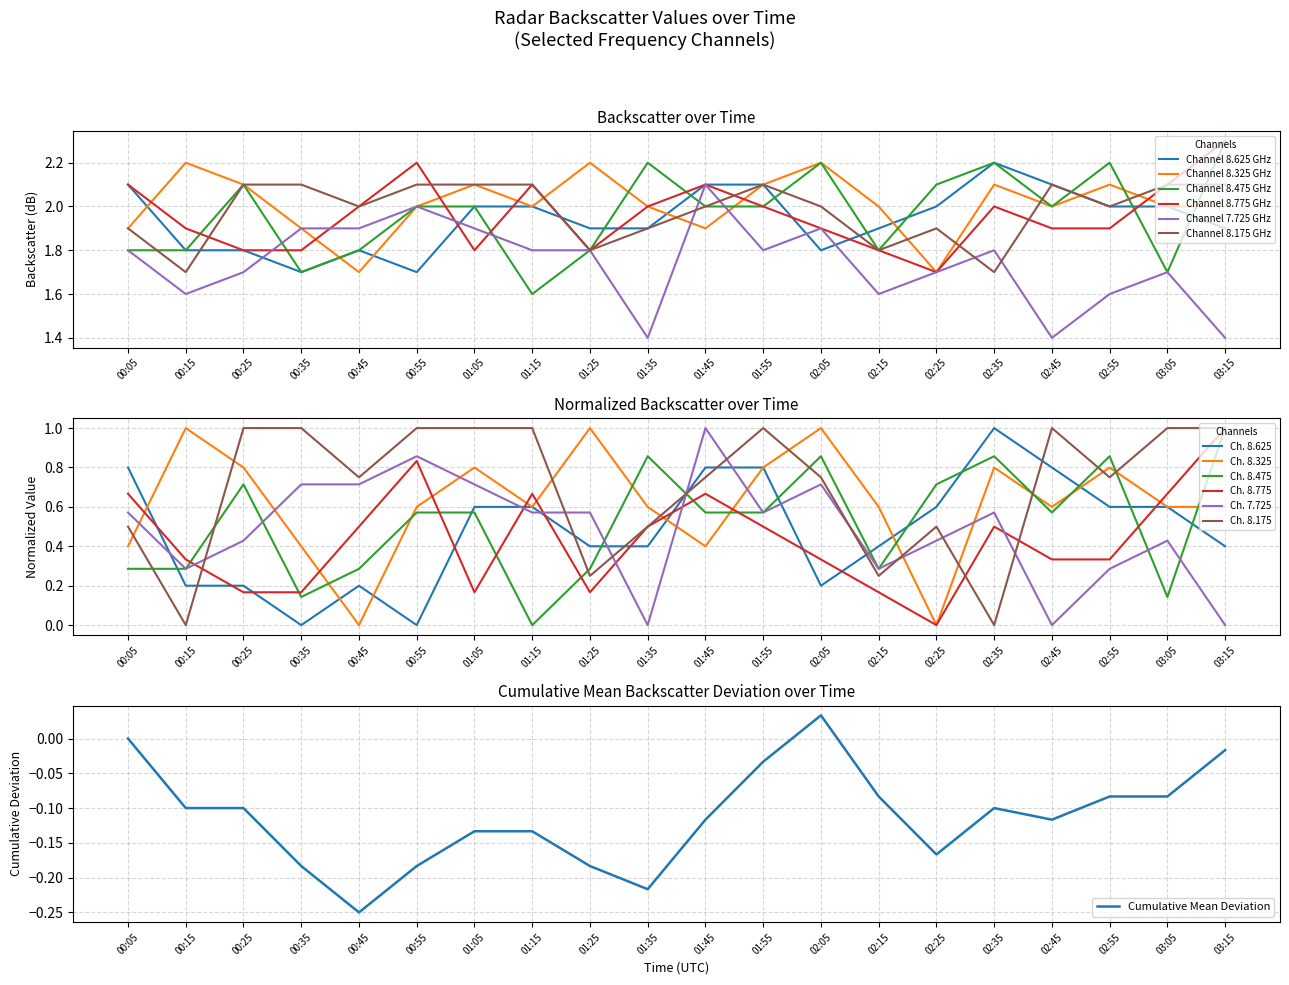

The Channel 8.625 GHz series shows 2.1 at 01:45. True or false?

True